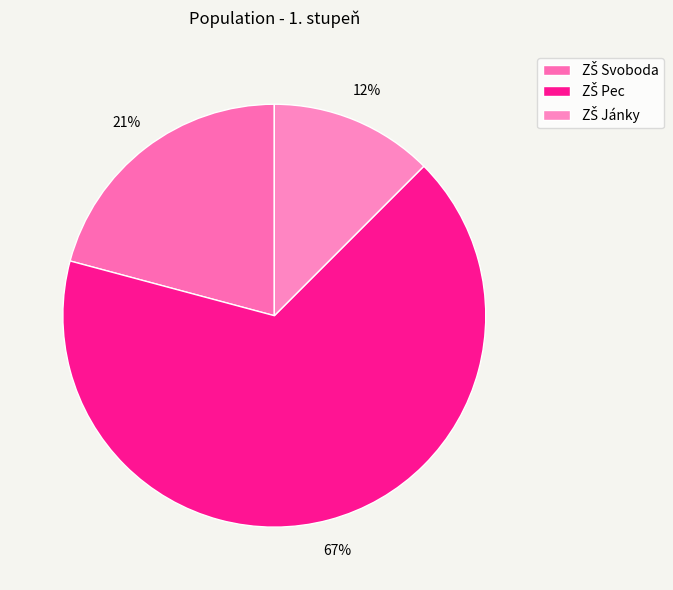

What is the smallest slice in the pie chart?

ZŠ Jánky